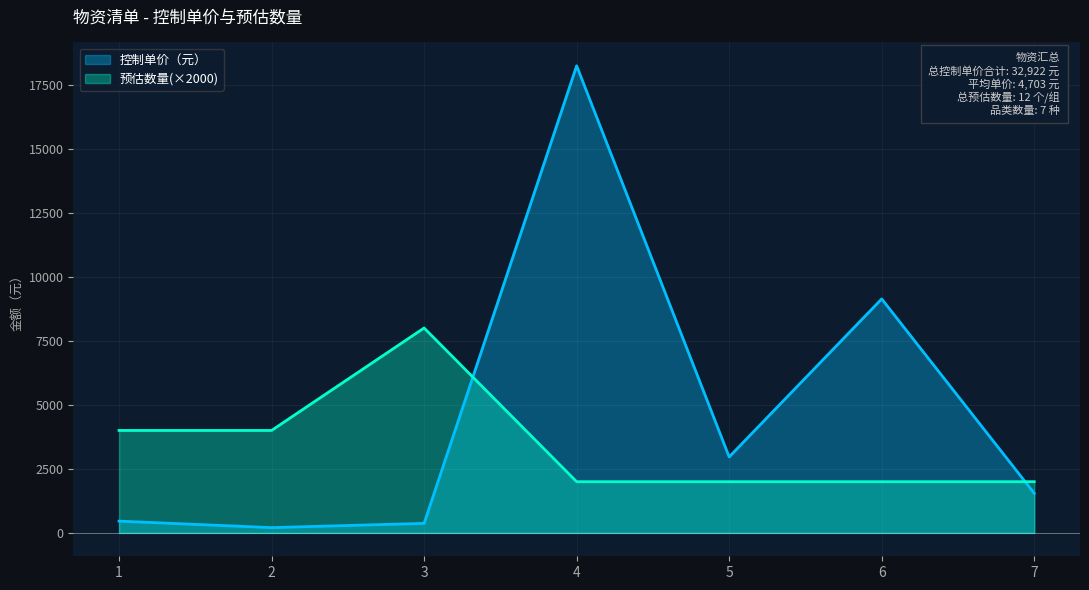

How many data points does each series have?

7